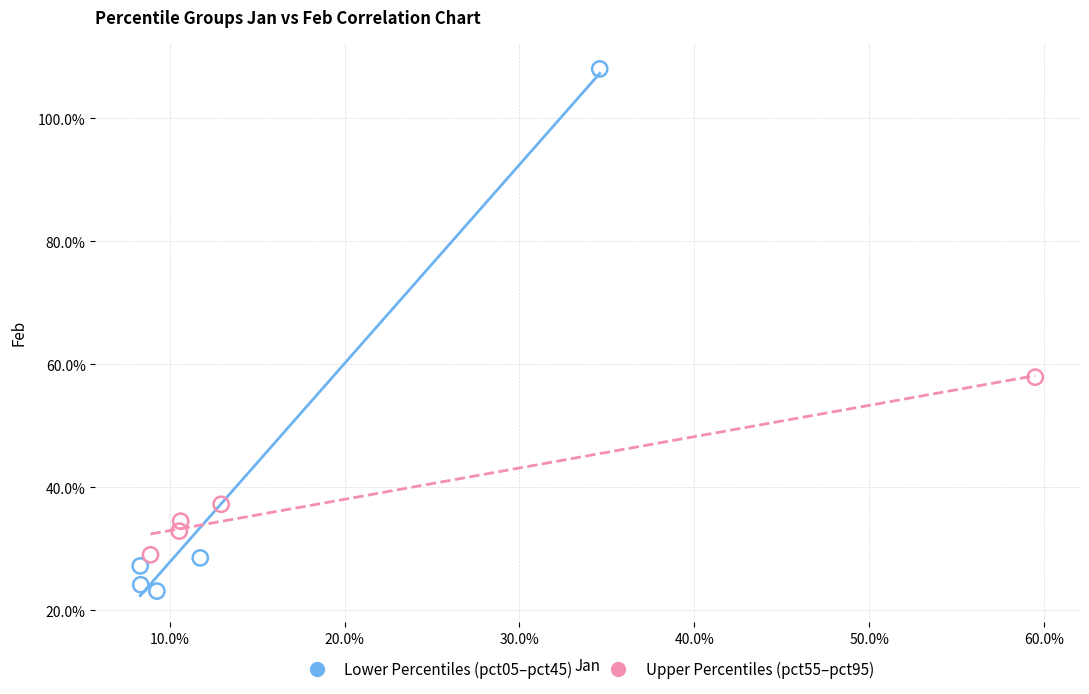

Which series contains the highest Y value?

Lower Percentiles (pct05–pct45)